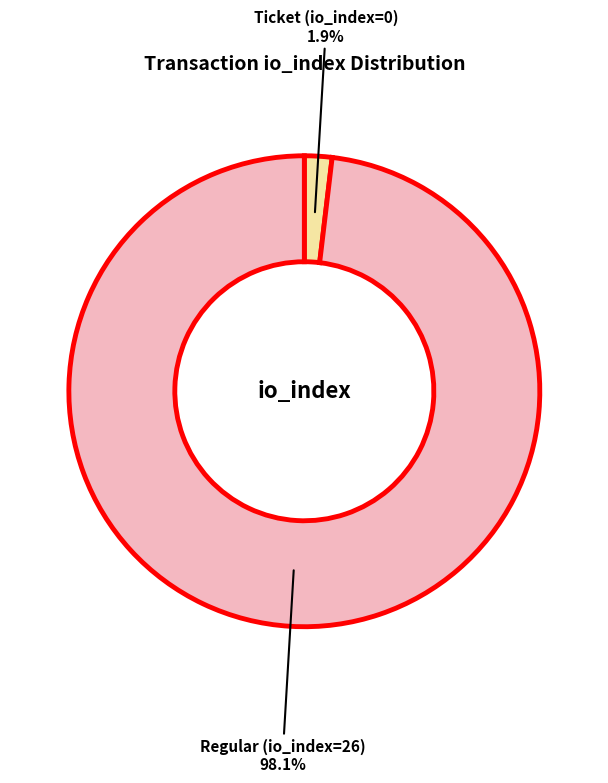

Is there any slice that represents more than half of the pie?

Yes